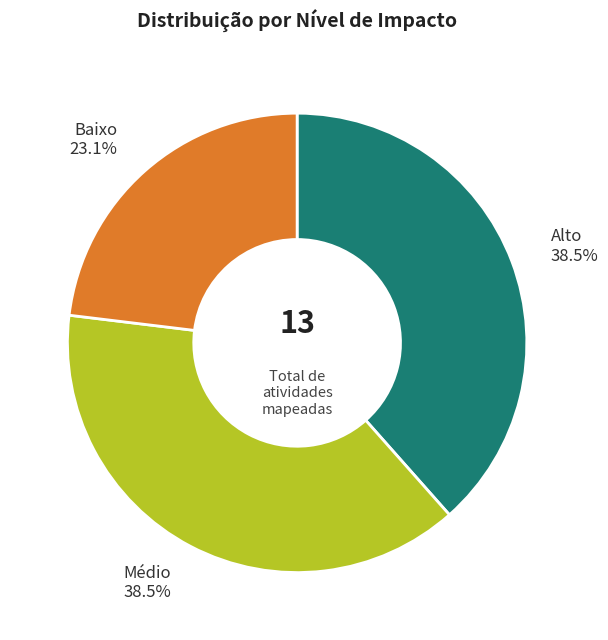

Does any single category account for the majority?

No